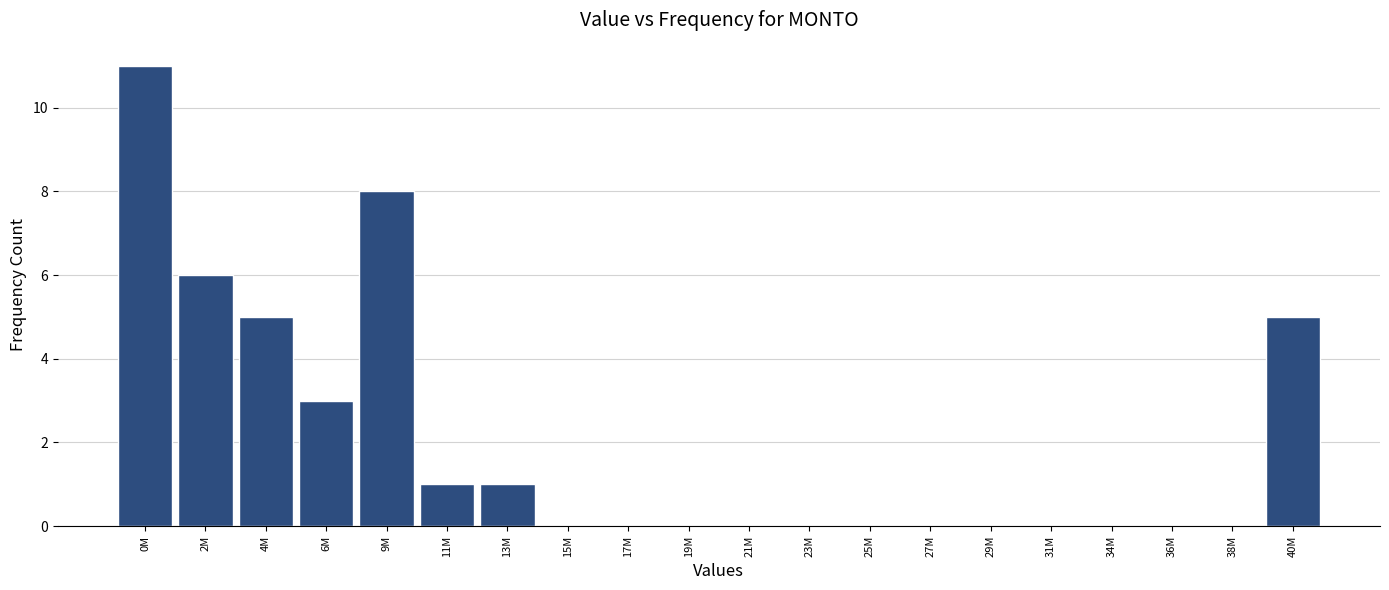

Reading left to right, list all the values displayed in this chart.

0M=11	2M=6	4M=5	6M=3	9M=8	11M=1	13M=1	15M=0	17M=0	19M=0	21M=0	23M=0	25M=0	27M=0	29M=0	31M=0	34M=0	36M=0	38M=0	40M=5